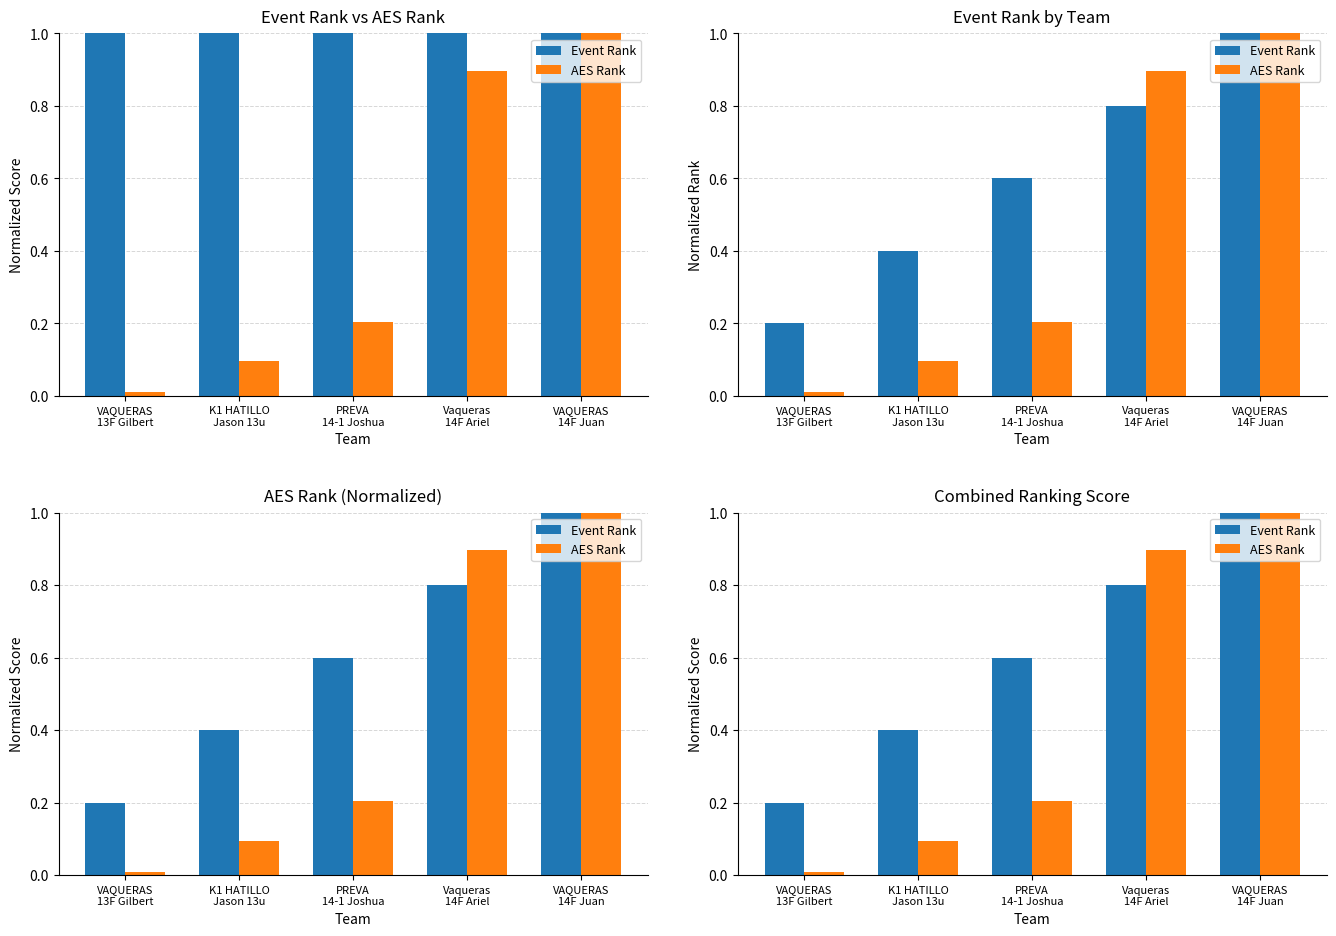

Rank the series at VAQUERAS
13F Gilbert from highest to lowest value.

Event Rank, AES Rank